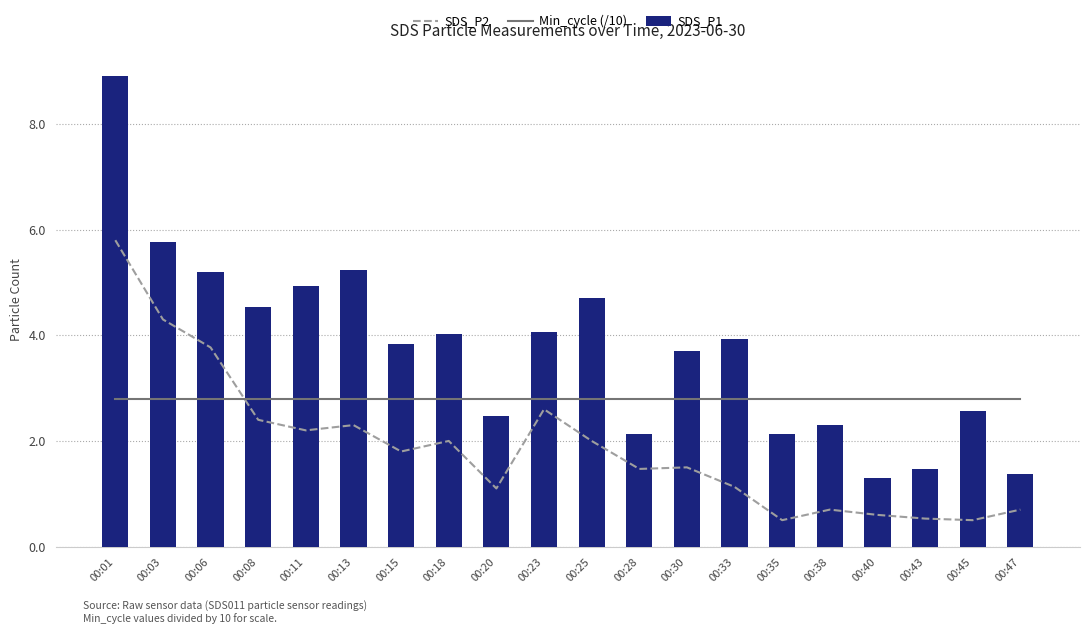

True or false: SDS_P2 has a value of 2.4 at 00:15.

False